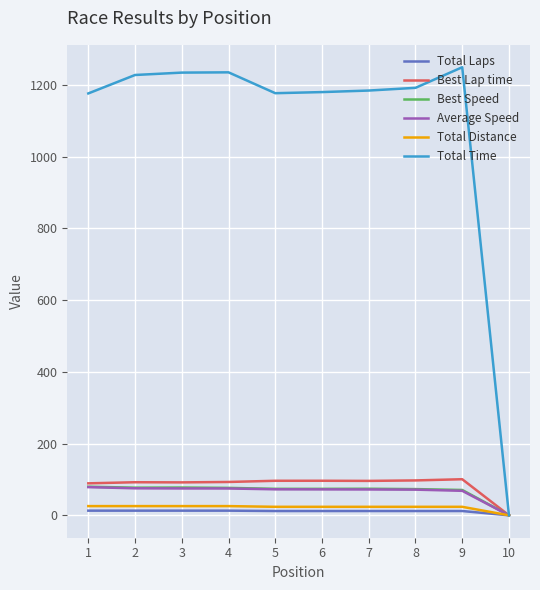

What is the highest value of the Best Speed series?

79.8